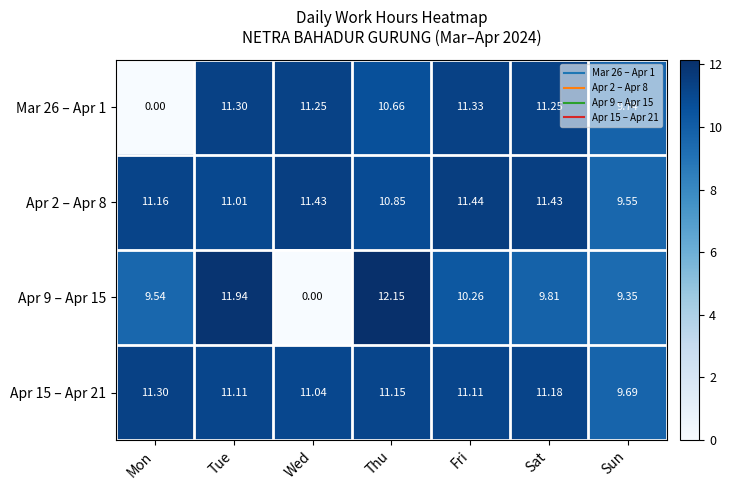

Where does the Apr 9 – Apr 15 series first go above 9?

Mon